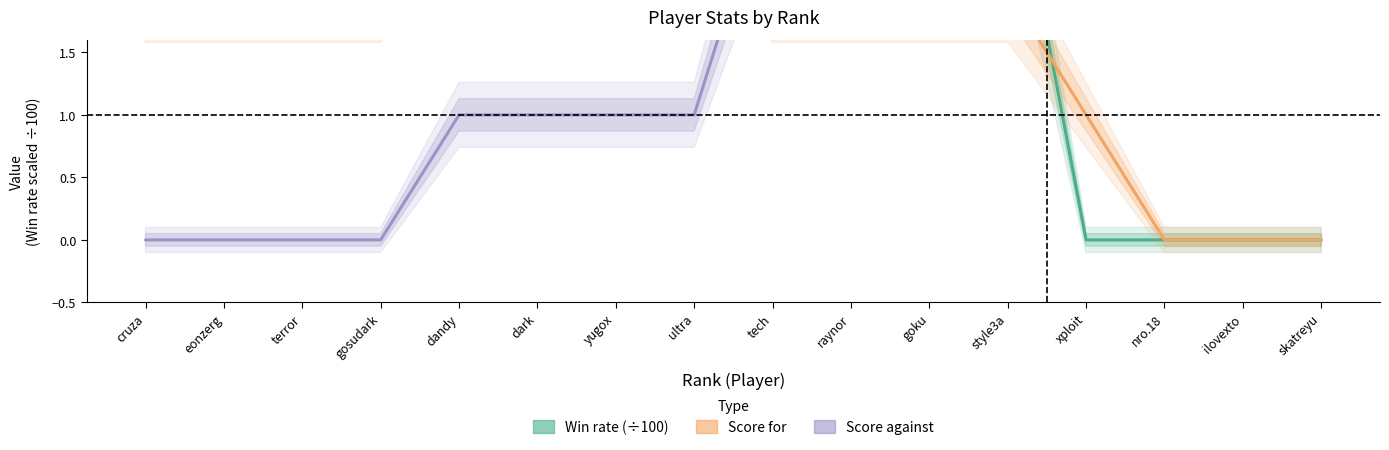

What is the label of the 8th point from the left?

ultra